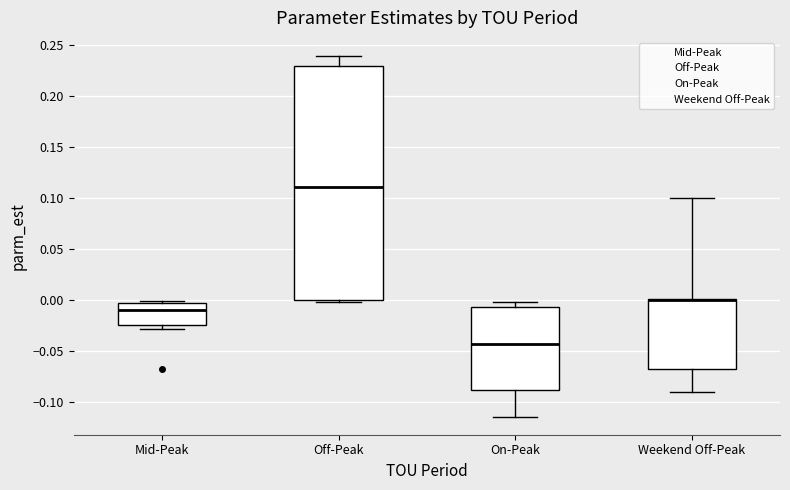

Where is the upper edge of the box for Mid-Peak on the y-axis? The values are not printed on the chart, so give them approximately, as read against the axis.

-0.005